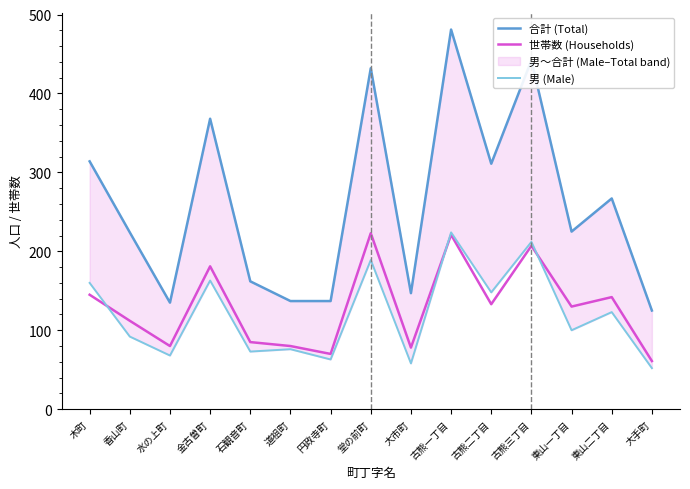

Is the value of 合計 (Total) at 東山二丁目 greater than the value of 男 (Male) at 道祖町?

Yes